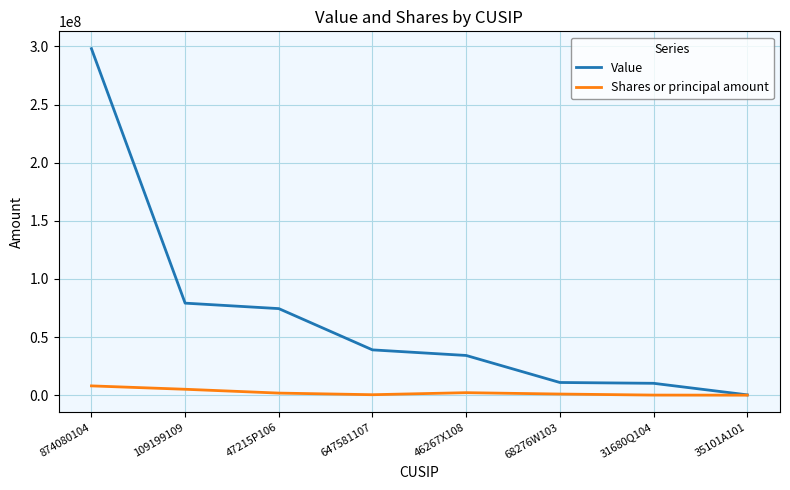

What is the difference between the highest and lowest values at 31680Q104?

10136457